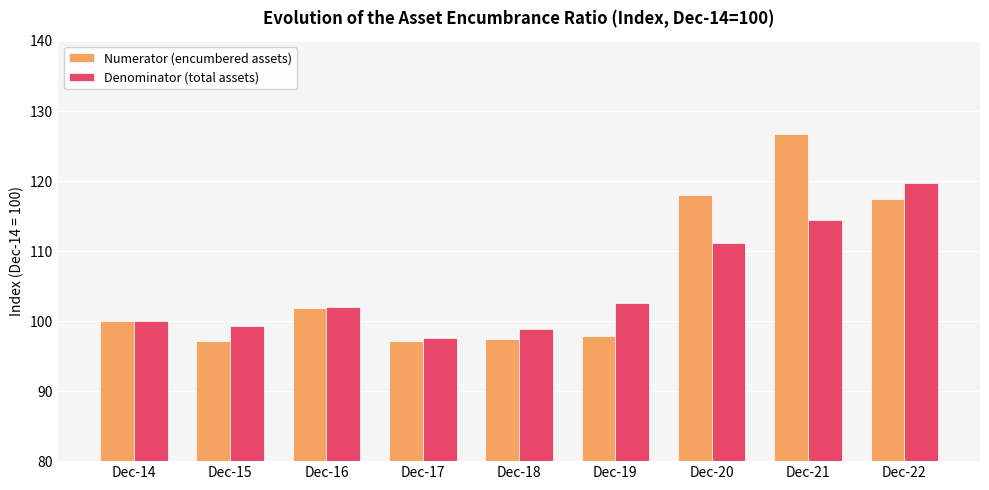

Is it true that Denominator (total assets) equals 182.8 at Dec-20?

False